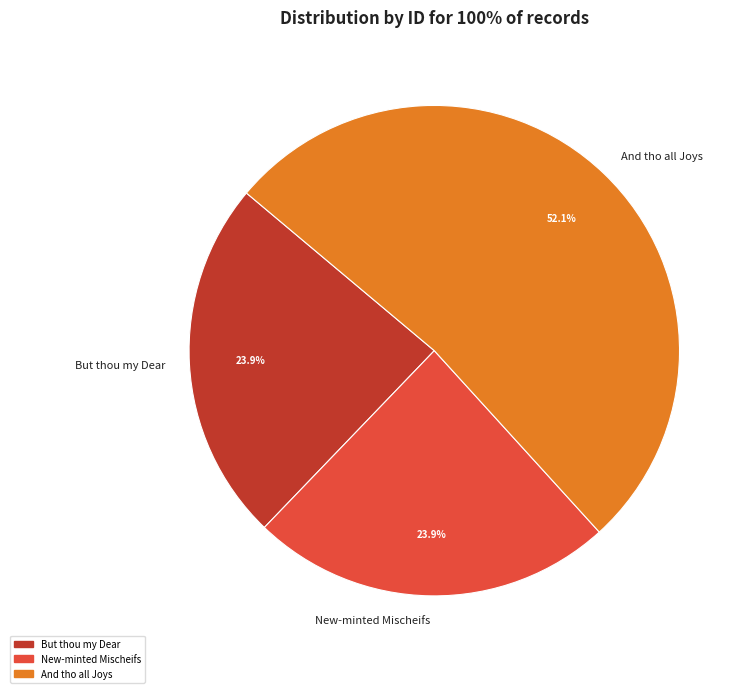

What is the ratio of the value at And tho all Joys to the value at New-minted Mischeifs?

2.2